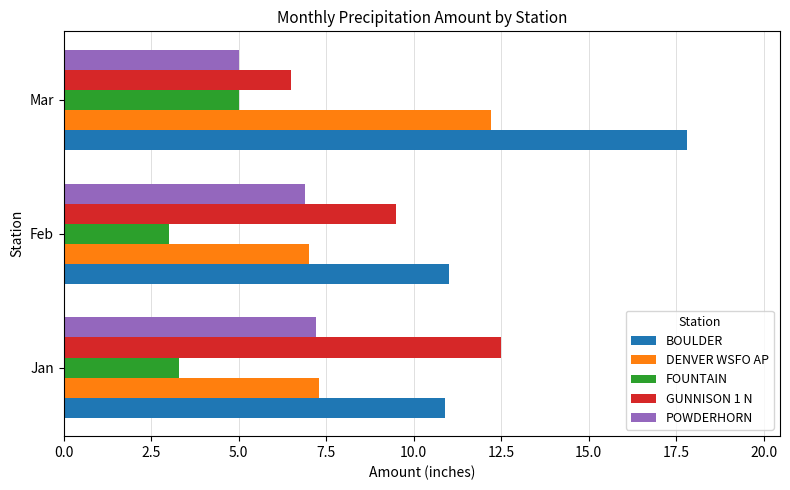

What is the average value of the BOULDER series?

13.2